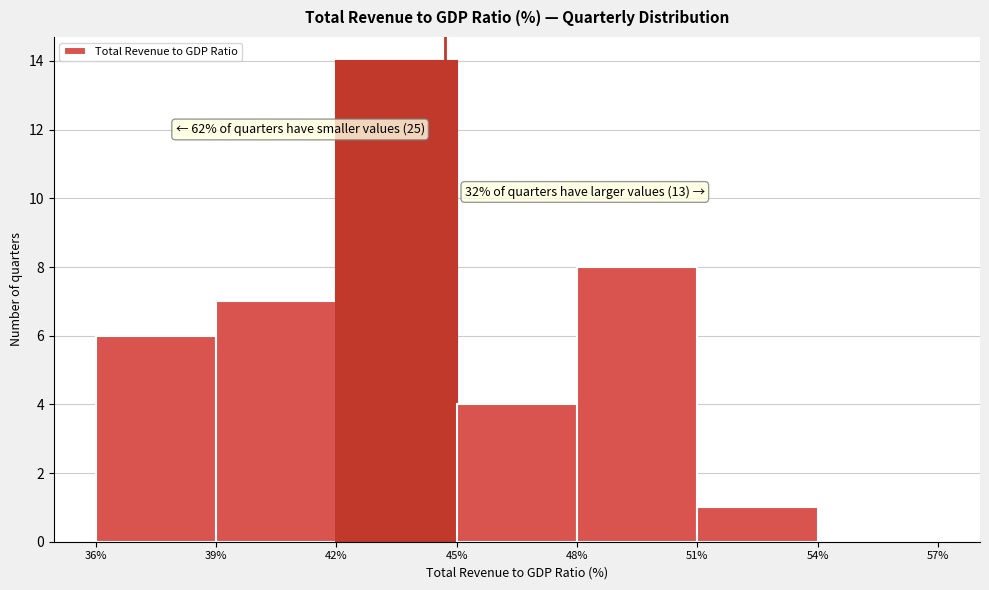

Which range on the x-axis has the tallest bar?

42% to 45%